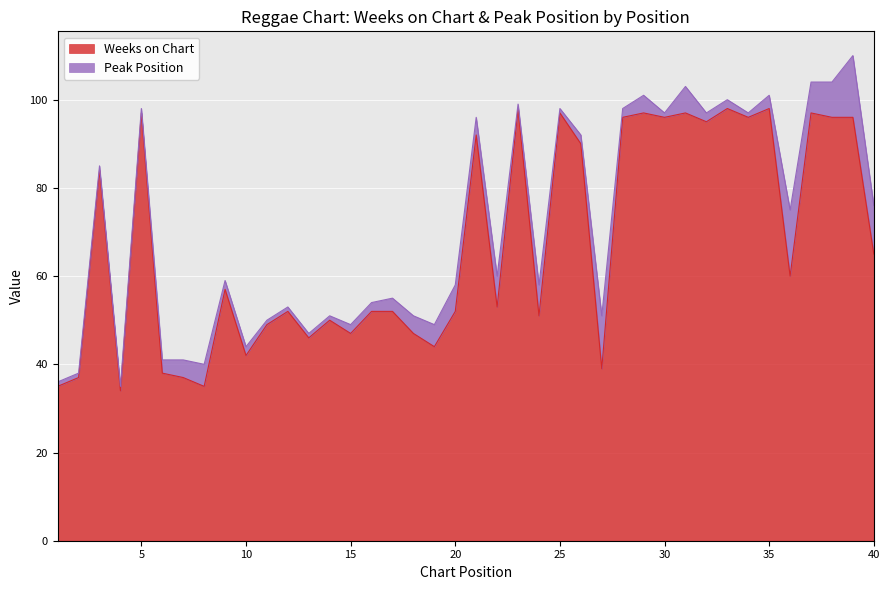

How many interior local peaks (higher than both neighbors) does the data have?

13